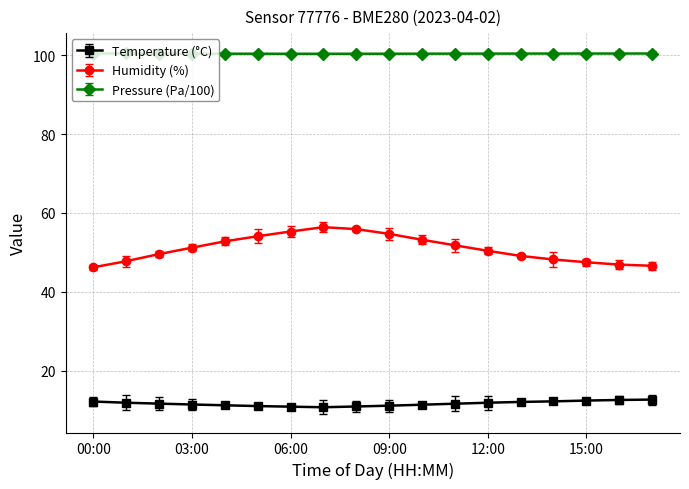

True or false: Humidity (%) and Pressure (Pa/100) intersect in this chart.

False